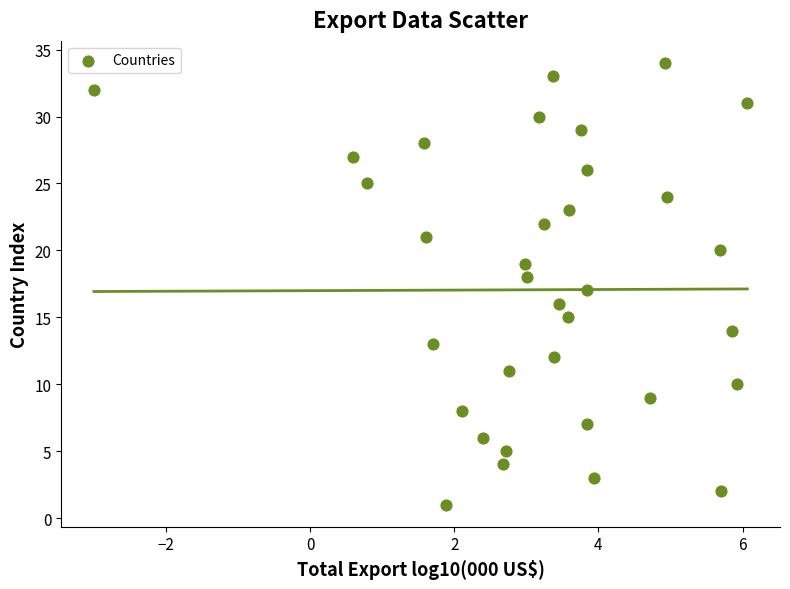

What is the range of Y values (max minus min)?

33